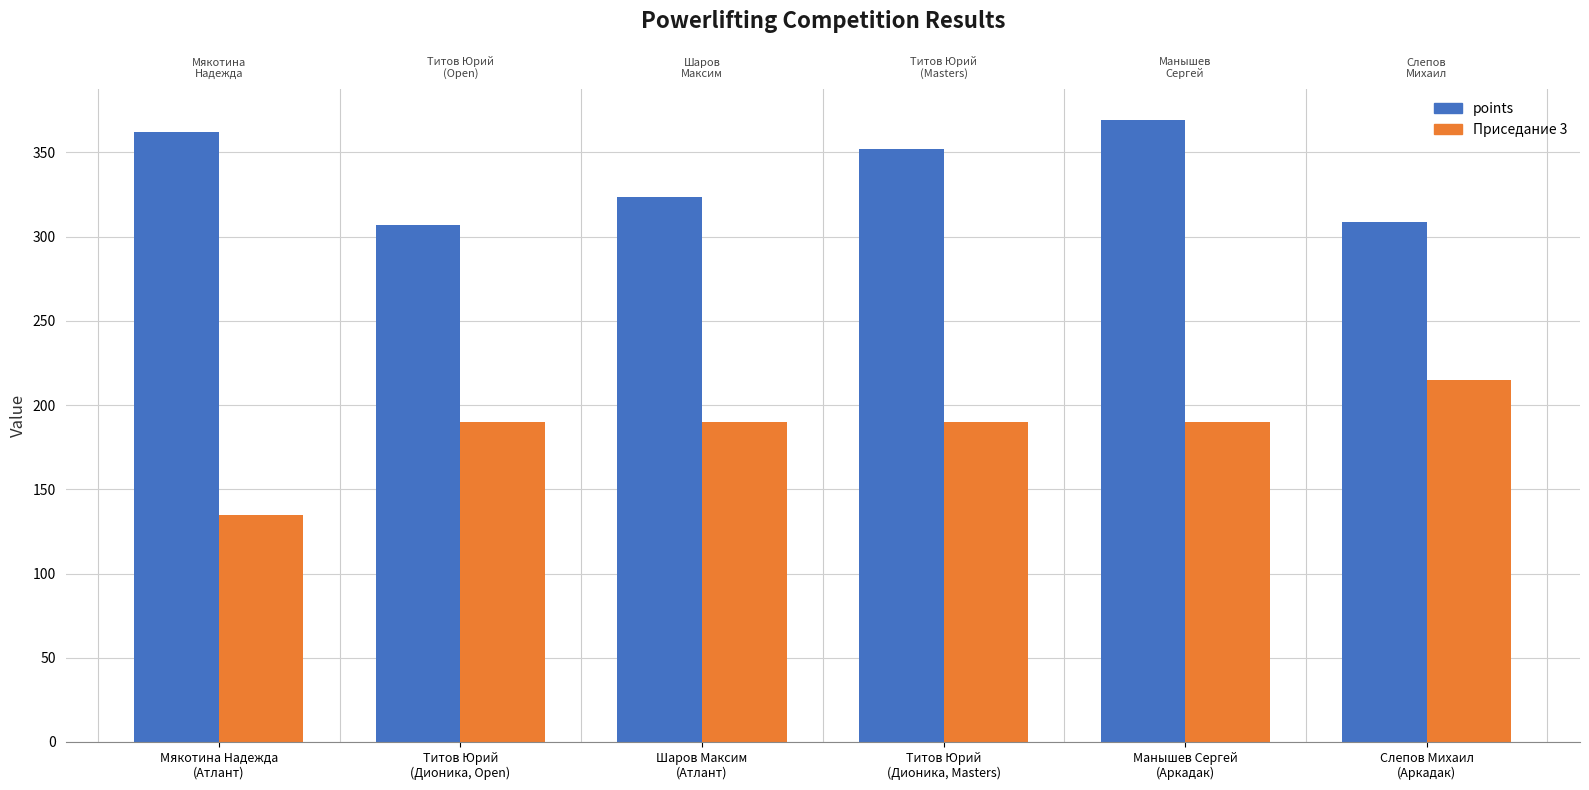

Which series changed the most between Мякотина Надежда
(Атлант) and Титов Юрий
(Дионика, Open)?

points